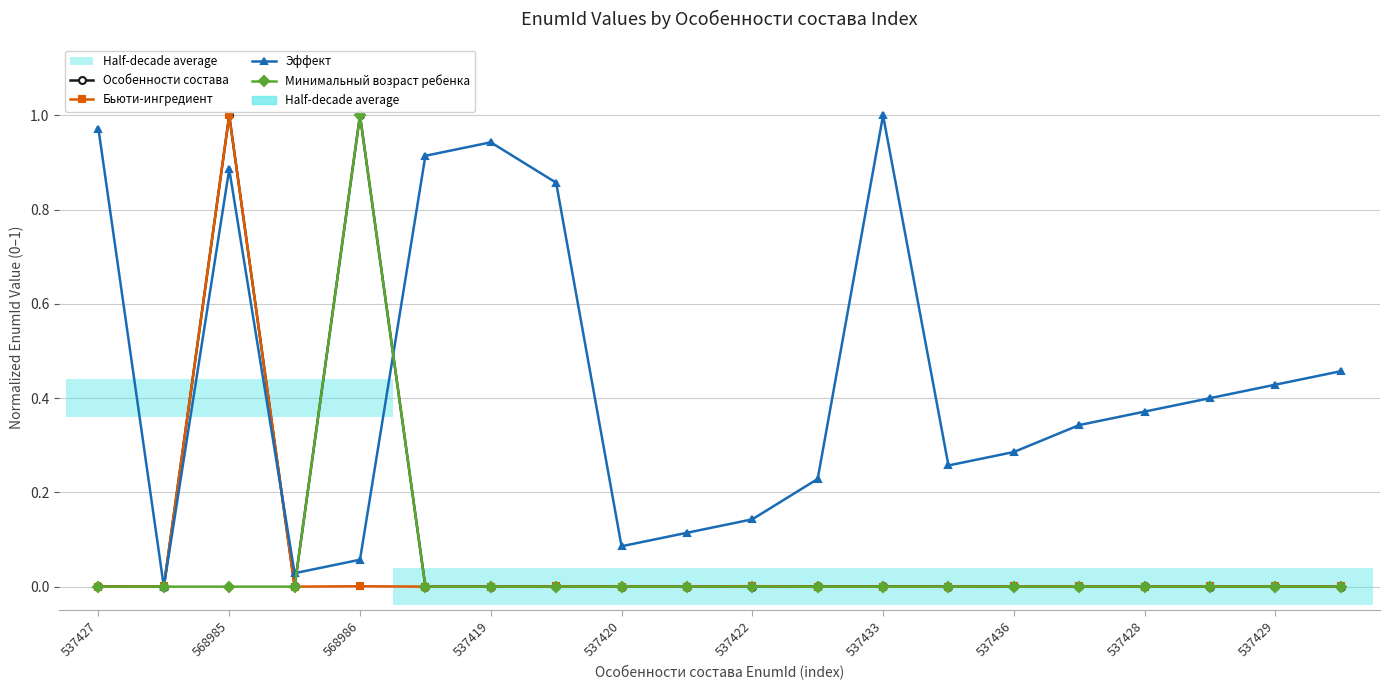

How many positive values does the Особенности состава series have?

19